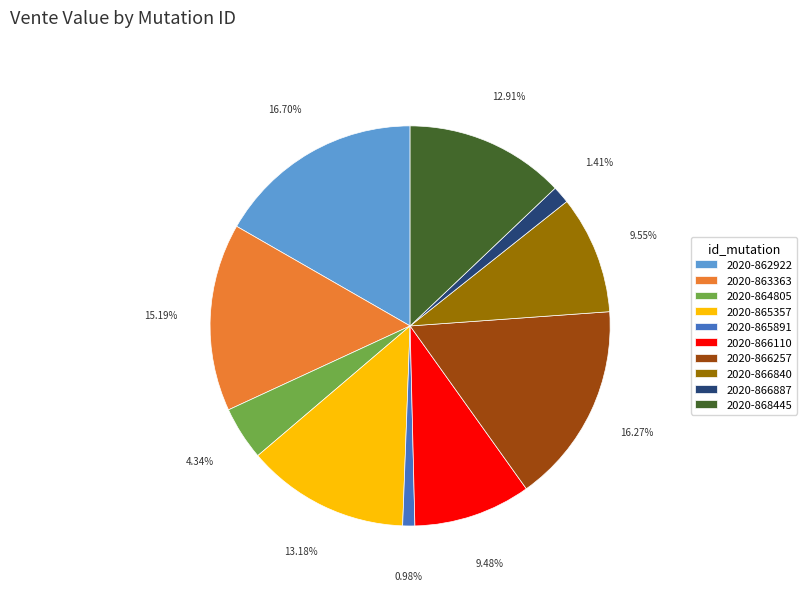

True or false: 2020-865357 accounts for 4% of the total.

False